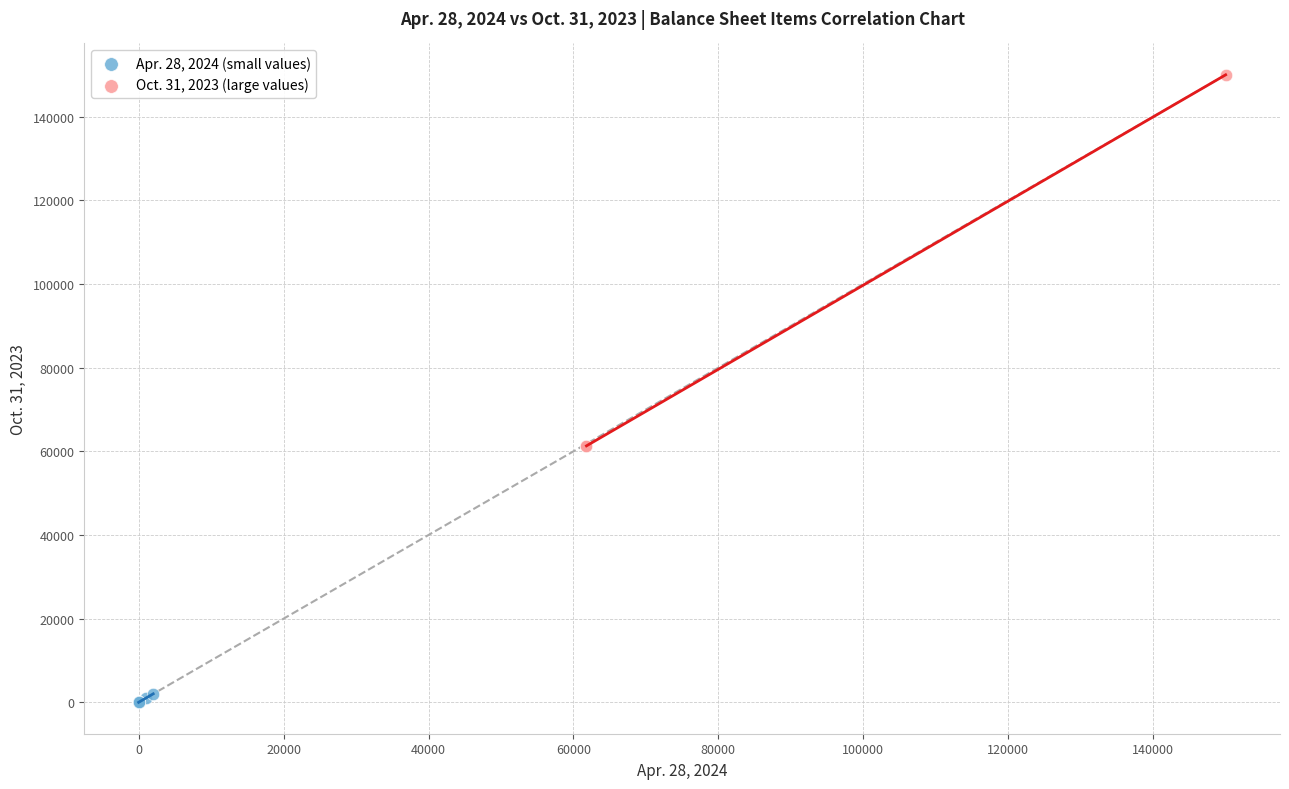

Which series has the widest spread of Y values?

Oct. 31, 2023 (large values)